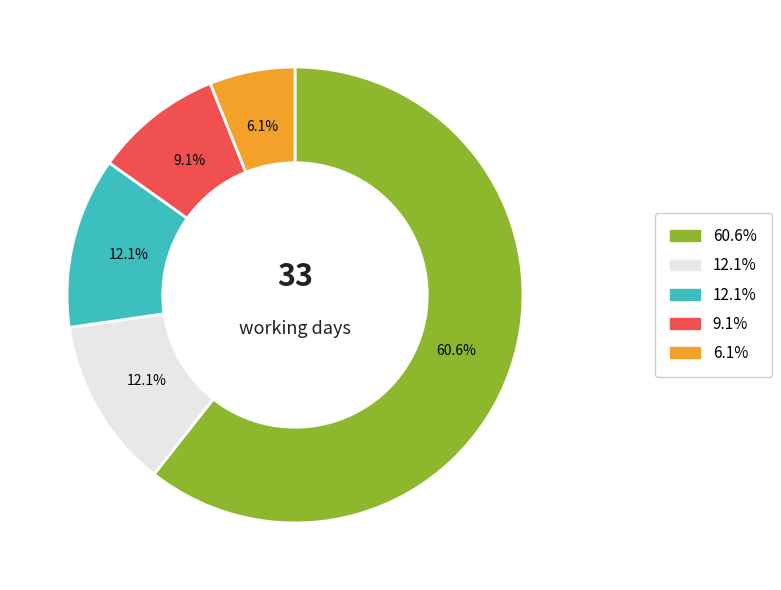

Is there a majority slice in this chart?

Yes